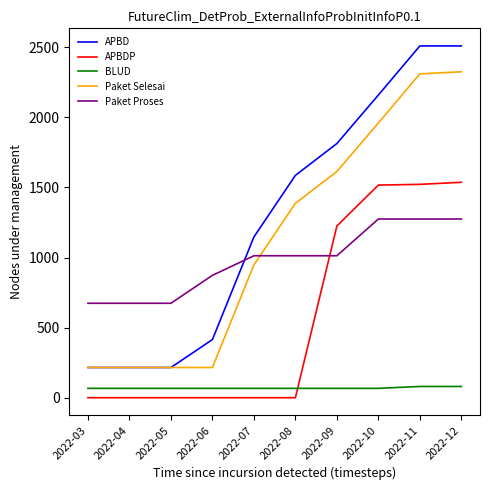

Which series ends up on top after the final intersection of Paket Proses and APBD?

APBD